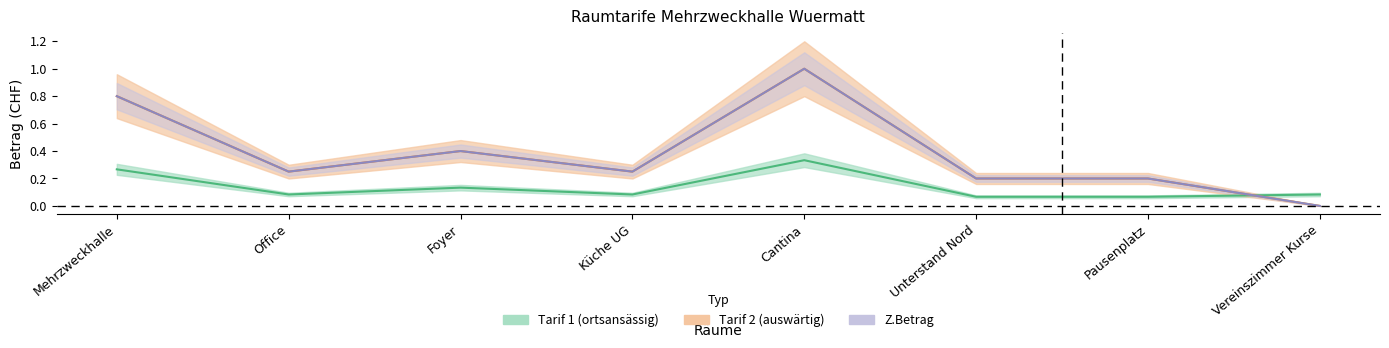

True or false: Z.Betrag and Tarif 2 (auswärtig) cross at least once.

False